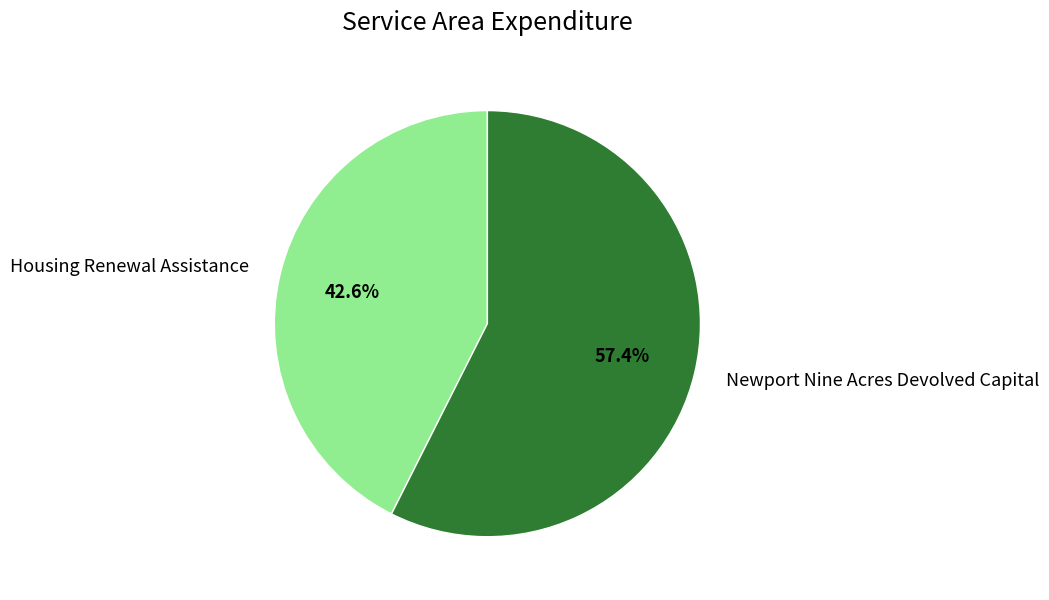

To the nearest percent, what is the difference between the Newport Nine Acres Devolved Capital and Housing Renewal Assistance slice percentages?

15%